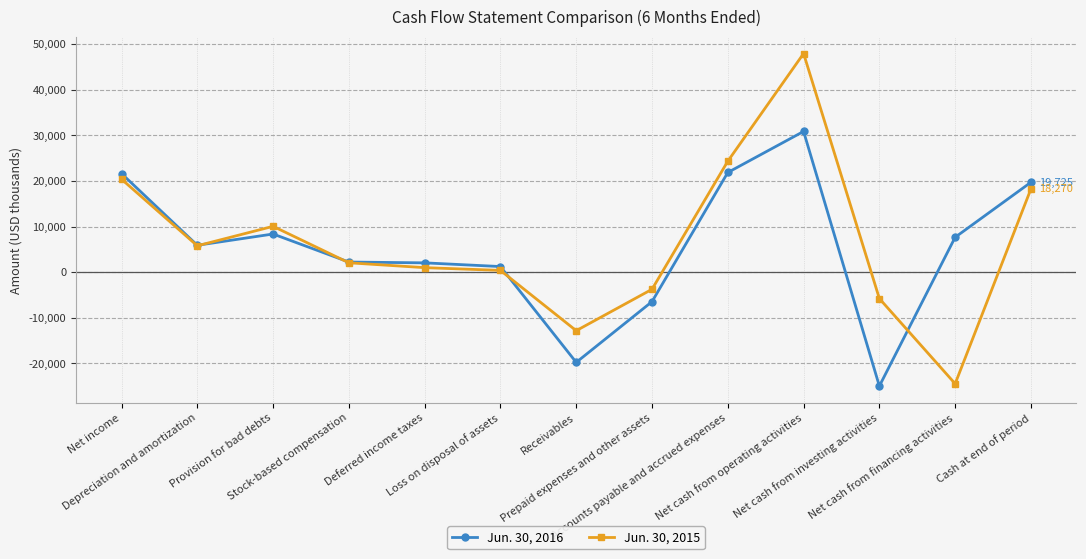

What is the total value across all series at Deferred income taxes?

3066